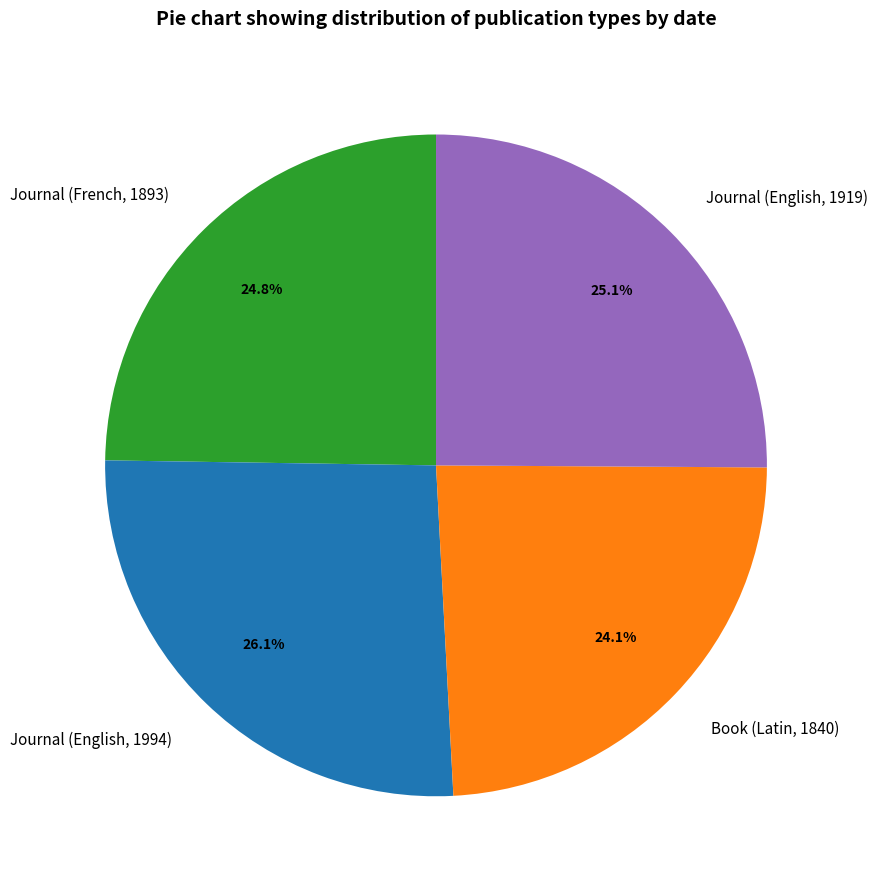

How many segments does this pie chart have?

4